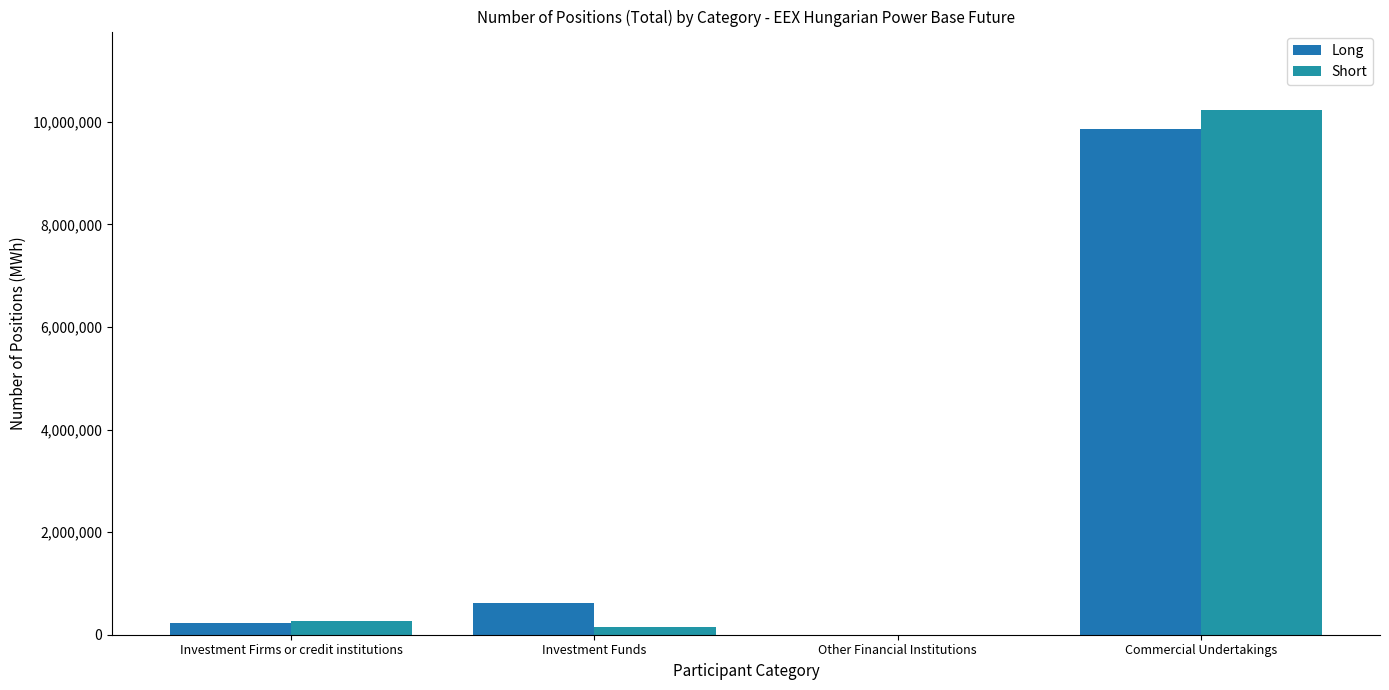

Which series changed the most between Investment Firms or credit institutions and Commercial Undertakings?

Short